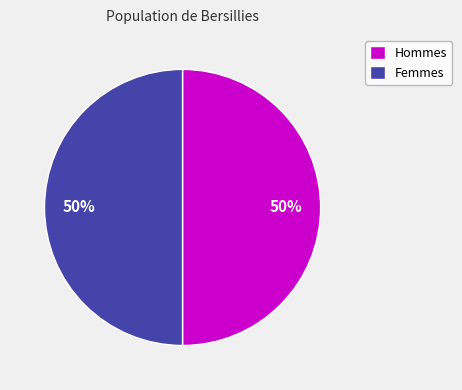

What is the ratio of the value at Hommes to the value at Femmes?

1.0